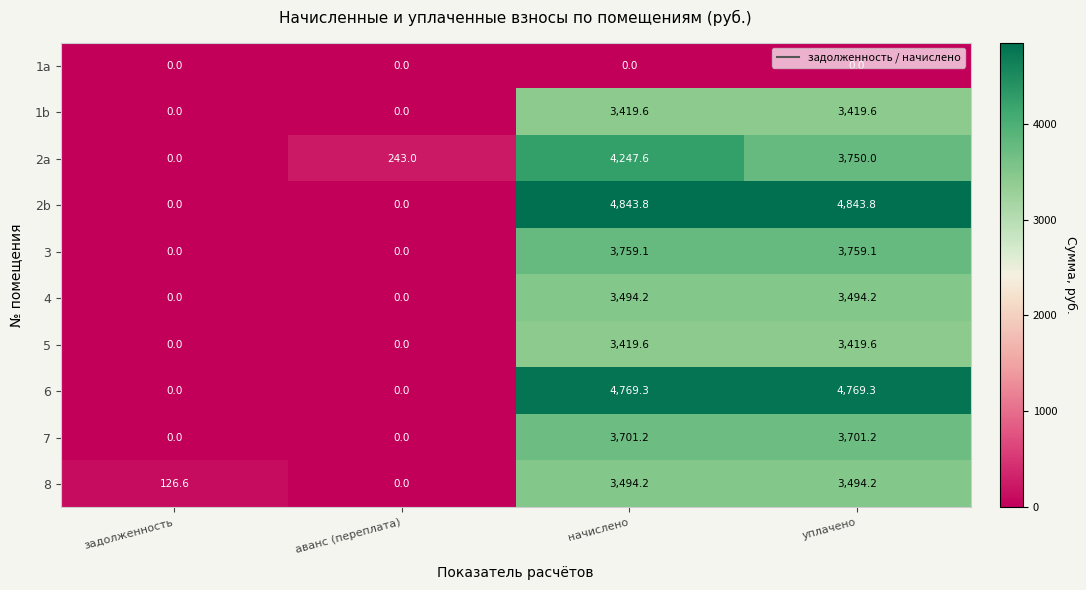

What is the total value across all series at начислено?

35148.6